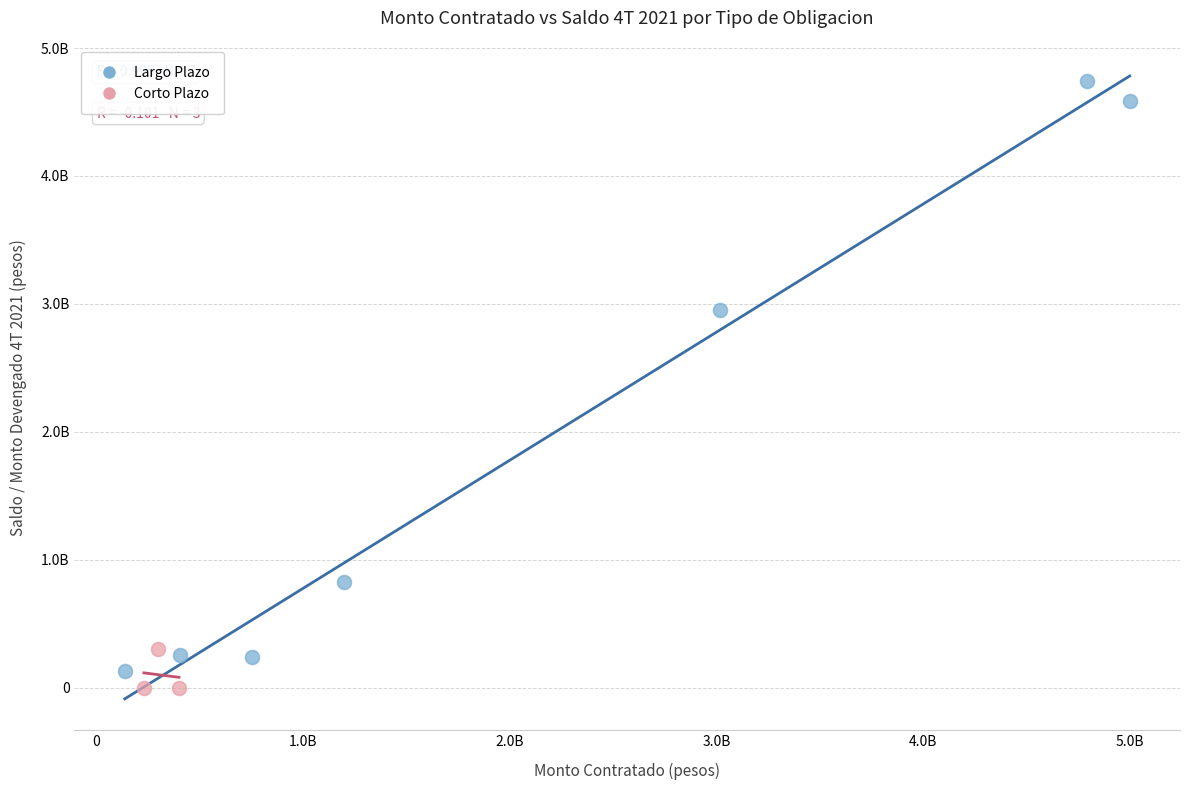

Which series contains the lowest Y value?

Corto Plazo